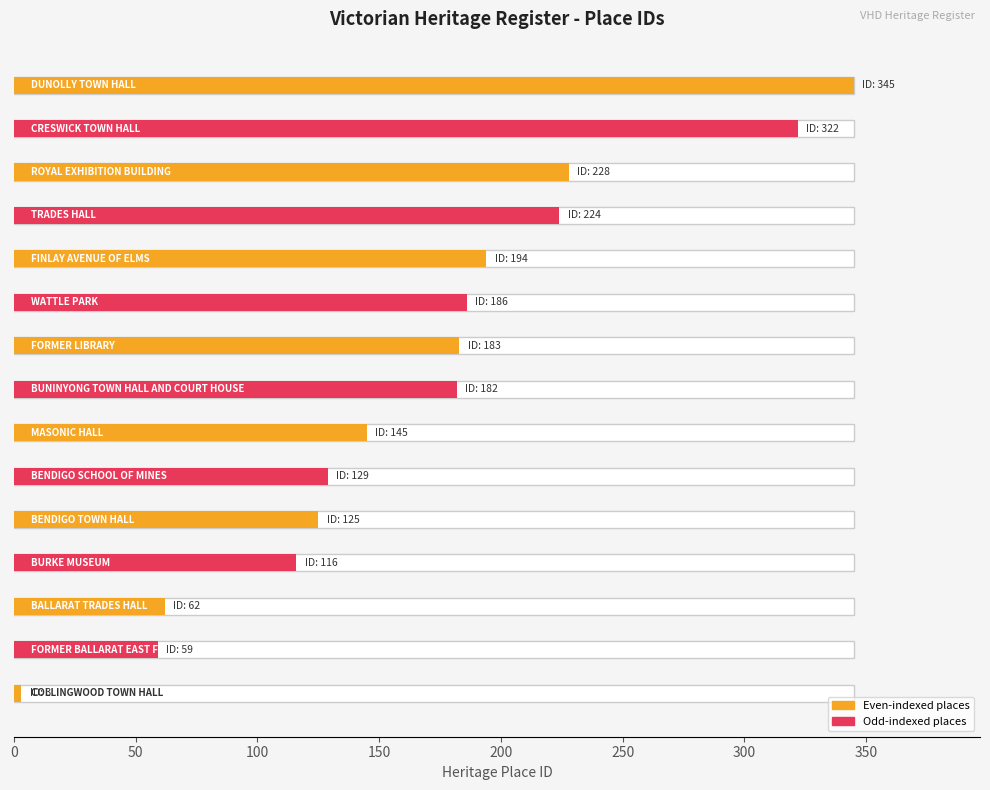

The chart shows a value of 145 at MASONIC HALL. True or false?

True